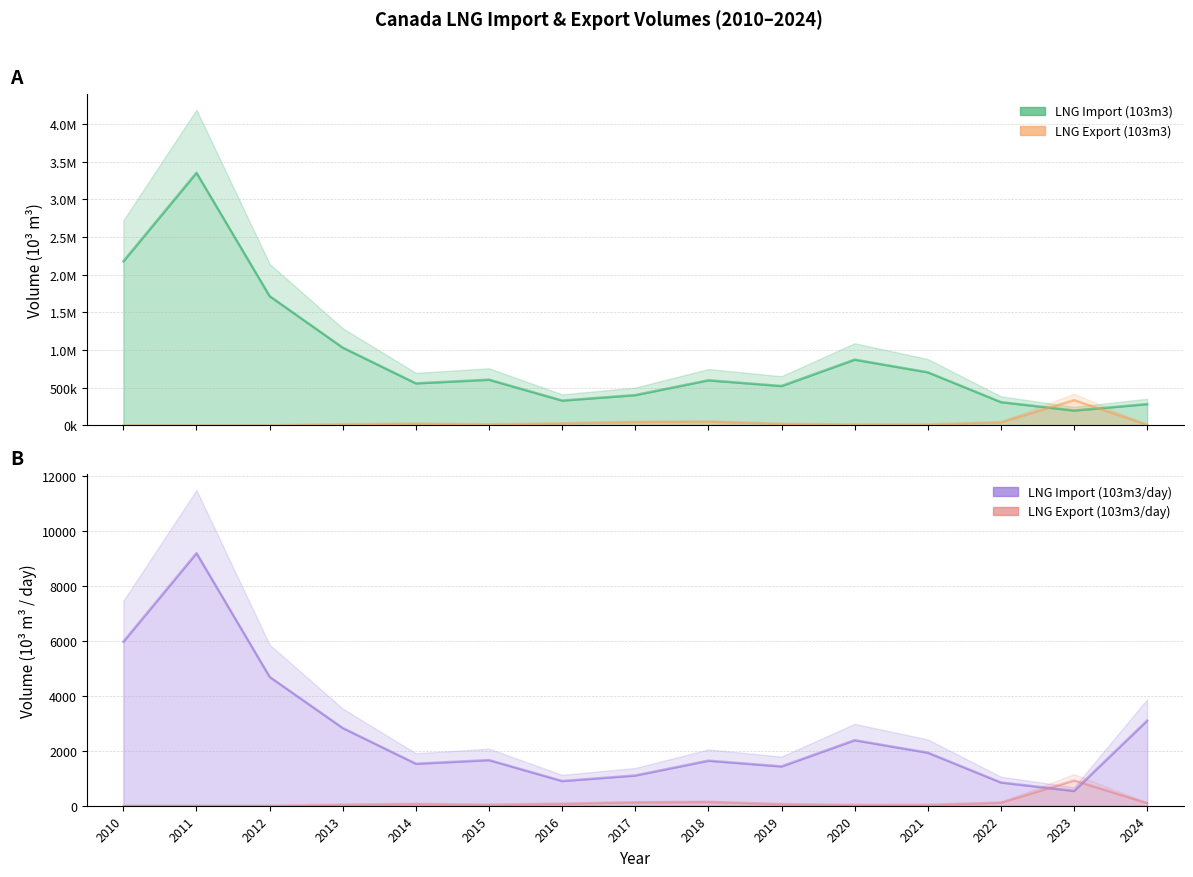

Between which two adjacent categories do LNG Export (103m3) and LNG Import (103m3/day) first intersect?

2012 and 2013